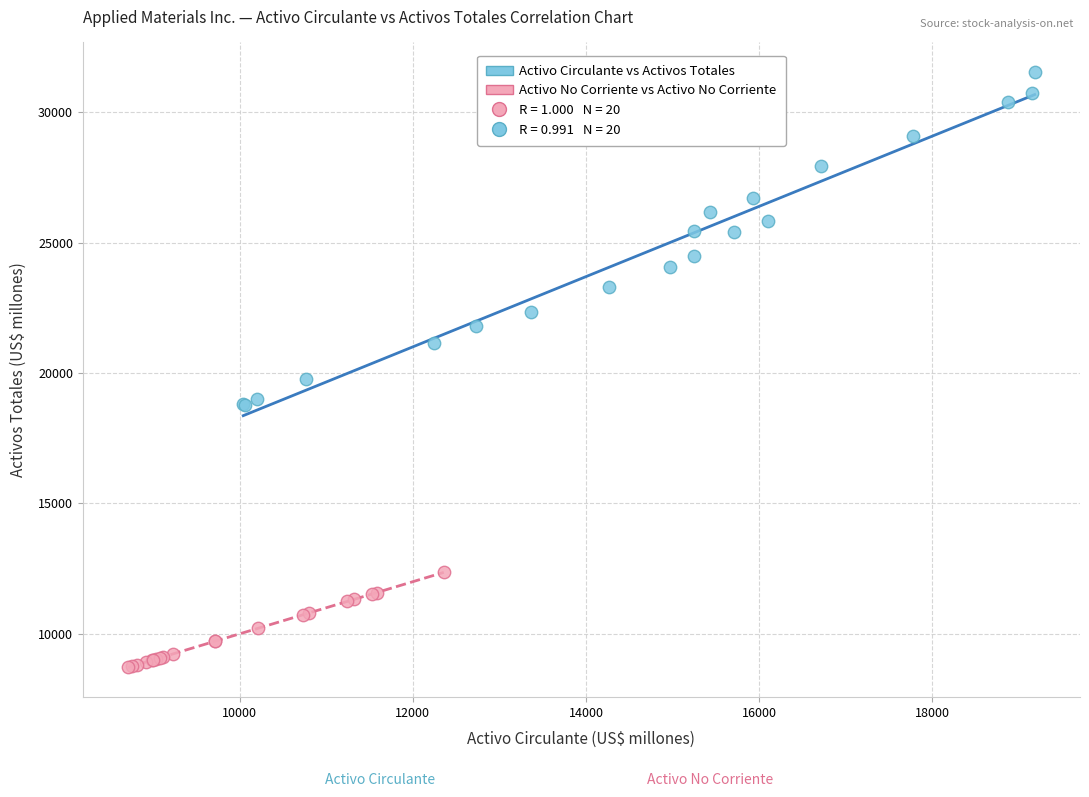

Which series contains the highest Y value?

Activo Circulante vs Activos Totales